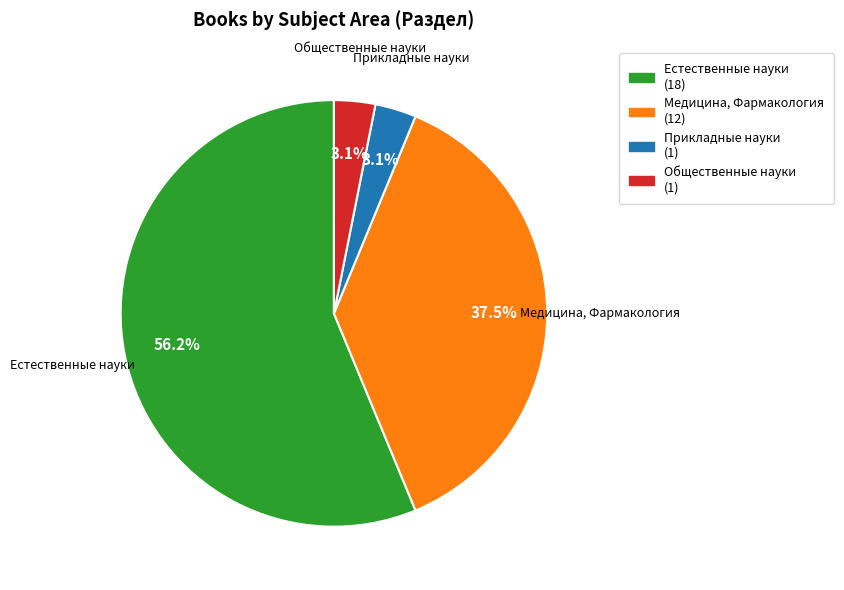

Count the number of slices in the pie.

4